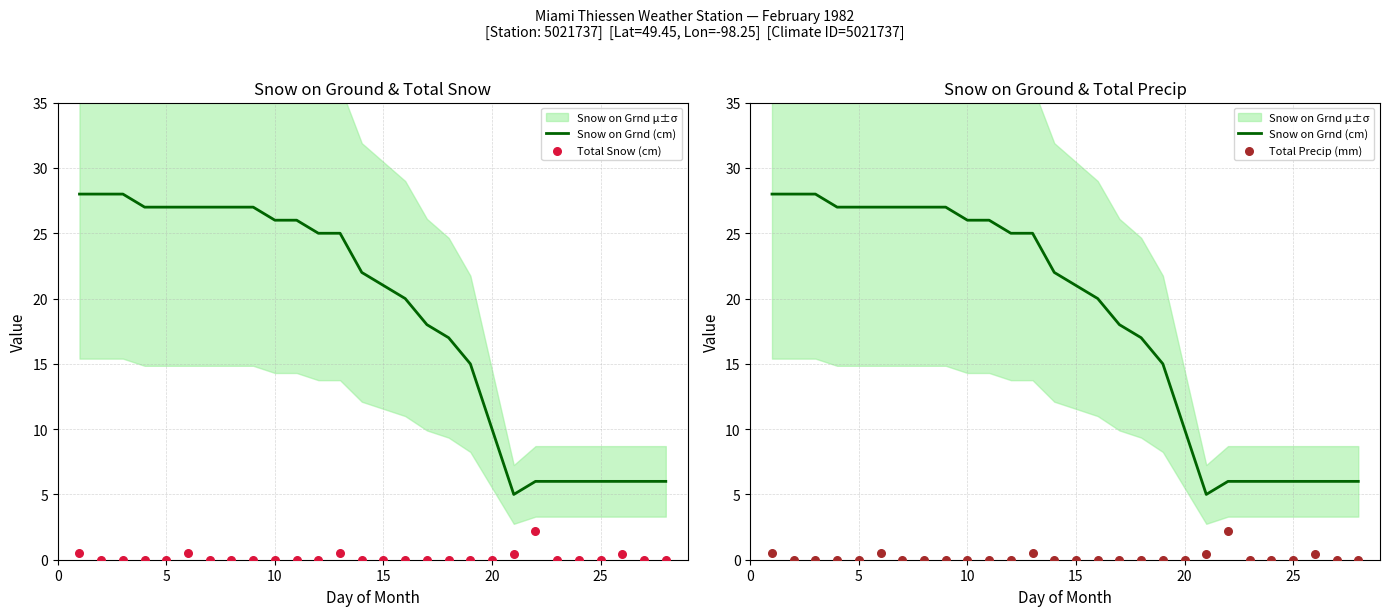

Which series has the largest total across all categories?

Snow on Grnd (cm)